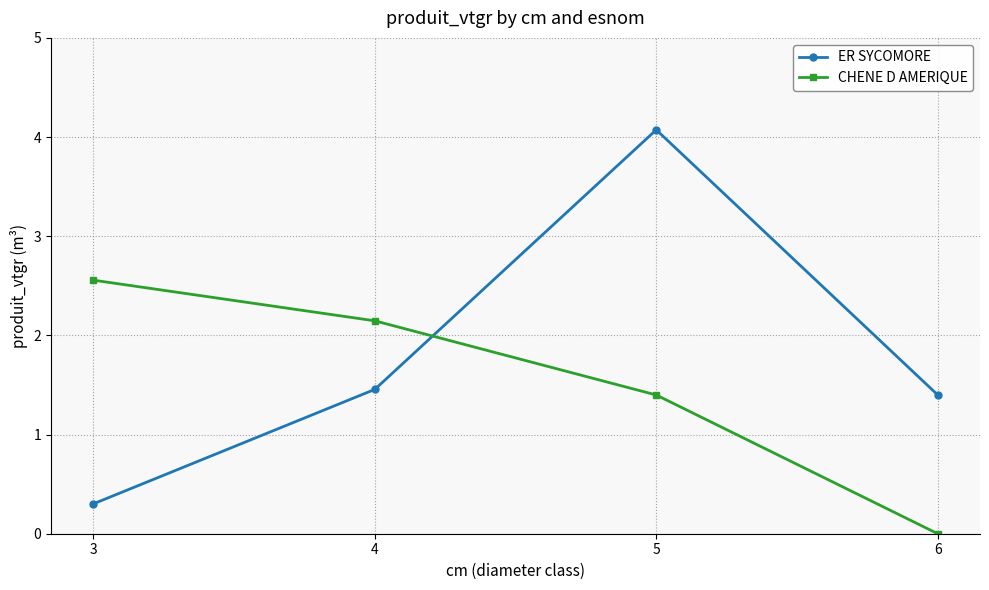

What is the sum of the CHENE D AMERIQUE values at 6 and 5?

1.4